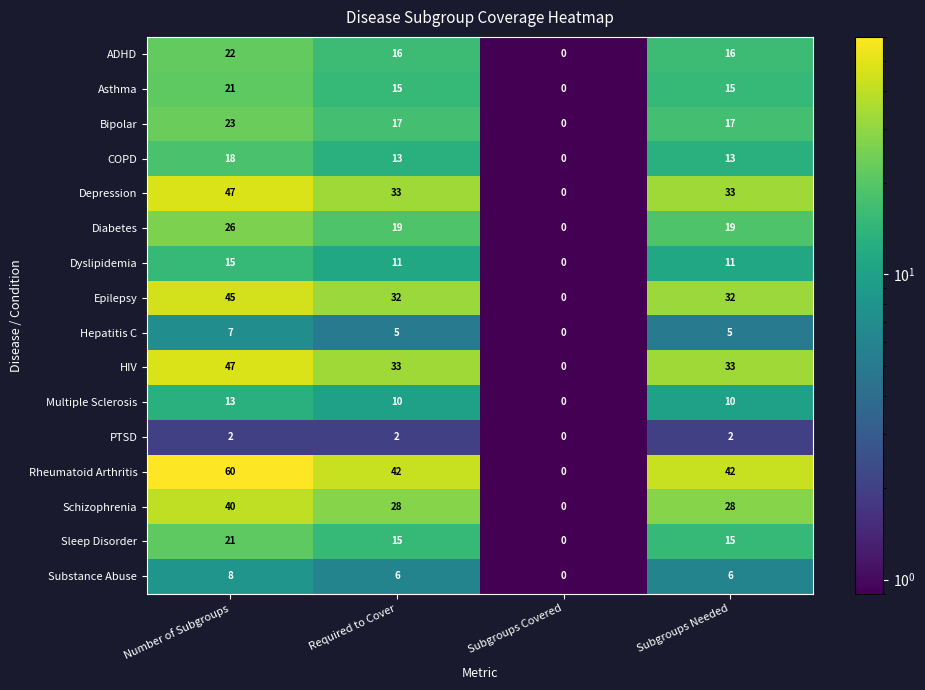

What is the approximate value of Bipolar at Required to Cover?

17